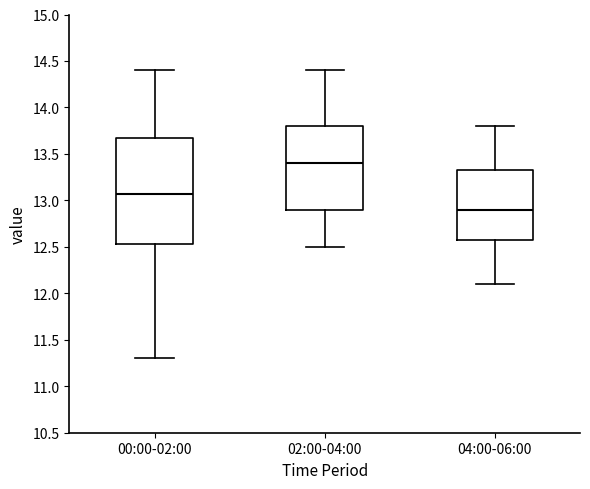

Reading left to right, read every box against the y-axis: the position of its median line, the range the box covers, and the ends of its whiskers. The values are not printed on the chart, so give them approximately, as read against the axis.

00:00-02:00: median 13.05, box 12.55 to 13.65, whiskers 11.30 to 14.40
02:00-04:00: median 13.40, box 12.90 to 13.80, whiskers 12.50 to 14.40
04:00-06:00: median 12.90, box 12.60 to 13.35, whiskers 12.10 to 13.80